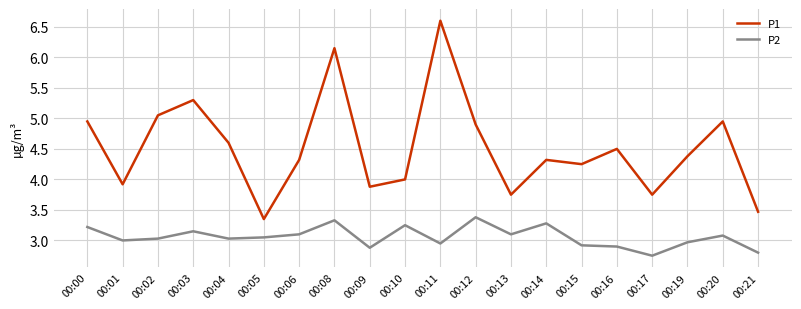

Which series has the widest spread of values?

P1